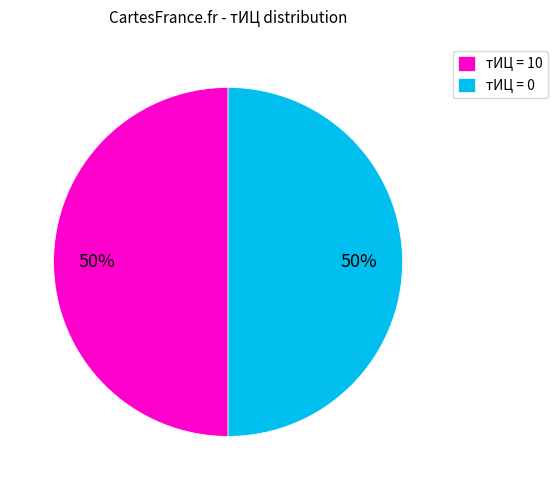

The тИЦ = 0 slice represents 50% of the pie. True or false?

True